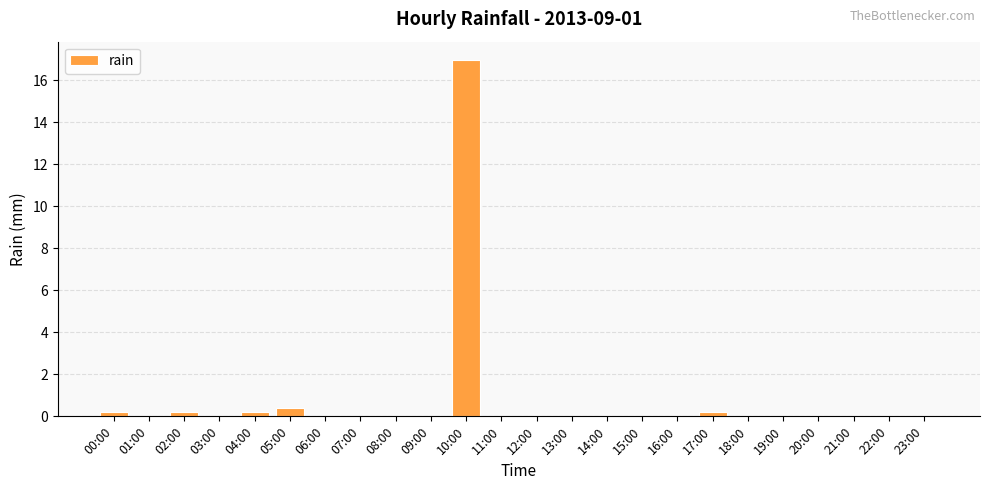

Reading right to left, what are all the values shown in this chart?

23:00=0.0	22:00=0.0	21:00=0.0	20:00=0.0	19:00=0.0	18:00=0.0	17:00=0.2	16:00=0.0	15:00=0.0	14:00=0.0	13:00=0.0	12:00=0.0	11:00=0.0	10:00=17.0	09:00=0.0	08:00=0.0	07:00=0.0	06:00=0.0	05:00=0.4	04:00=0.2	03:00=0.0	02:00=0.2	01:00=0.0	00:00=0.2